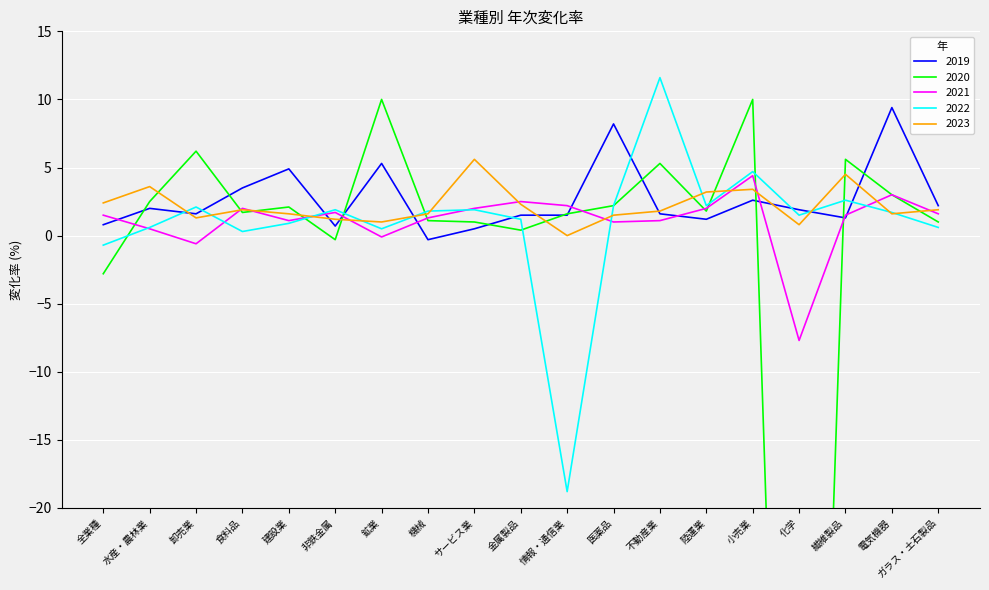

How many data points in 2021 are less than 1?

4